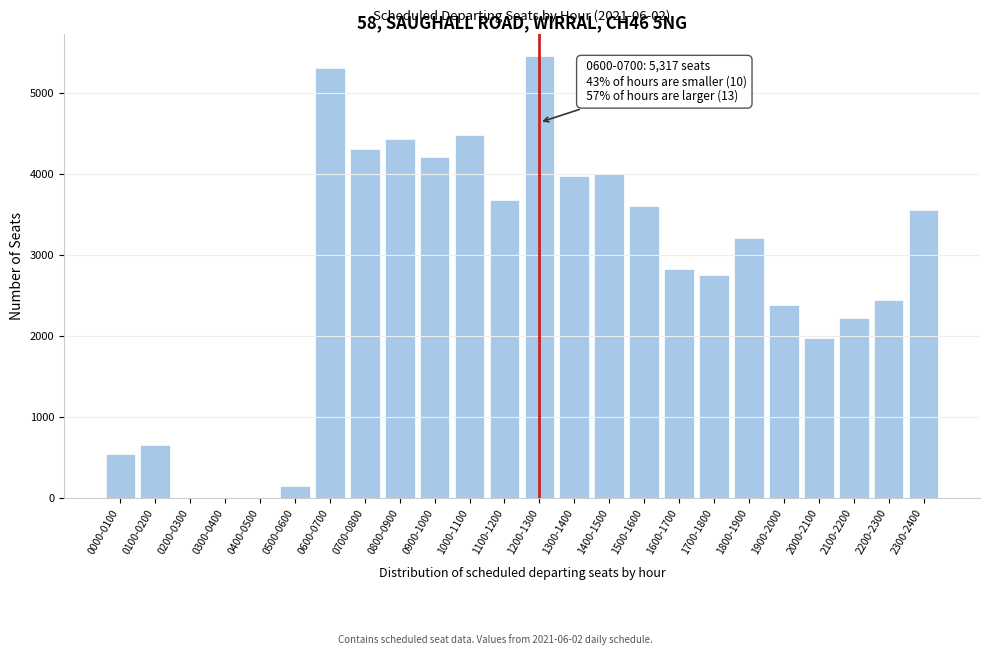

Reading right to left, transcribe all the data shown in this chart.

2300-2400=3559	2200-2300=2449	2100-2200=2229	2000-2100=1976	1900-2000=2389	1800-1900=3218	1700-1800=2750	1600-1700=2827	1500-1600=3612	1400-1500=4008	1300-1400=3976	1200-1300=5459	1100-1200=3681	1000-1100=4491	0900-1000=4214	0800-0900=4436	0700-0800=4315	0600-0700=5317	0500-0600=143	0400-0500=0	0300-0400=0	0200-0300=0	0100-0200=653	0000-0100=545